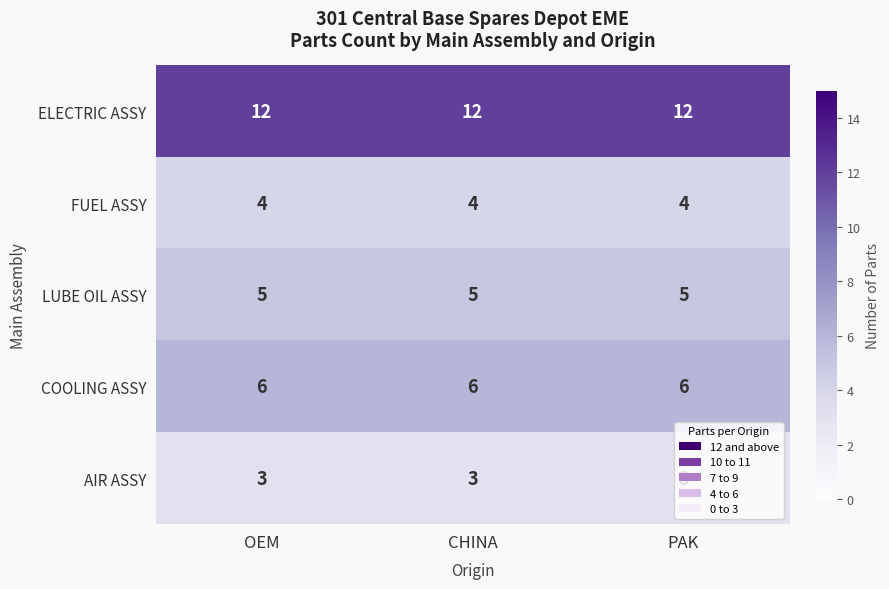

What is the minimum value shown in the chart?

3